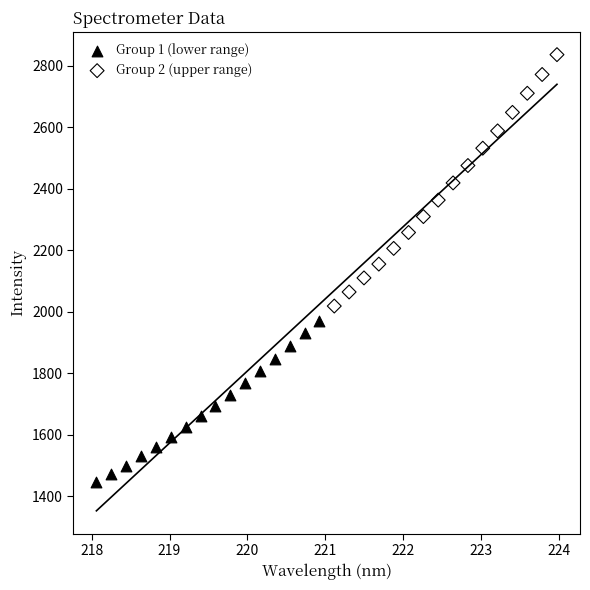

Which series has the widest spread of Y values?

Group 2 (upper range)